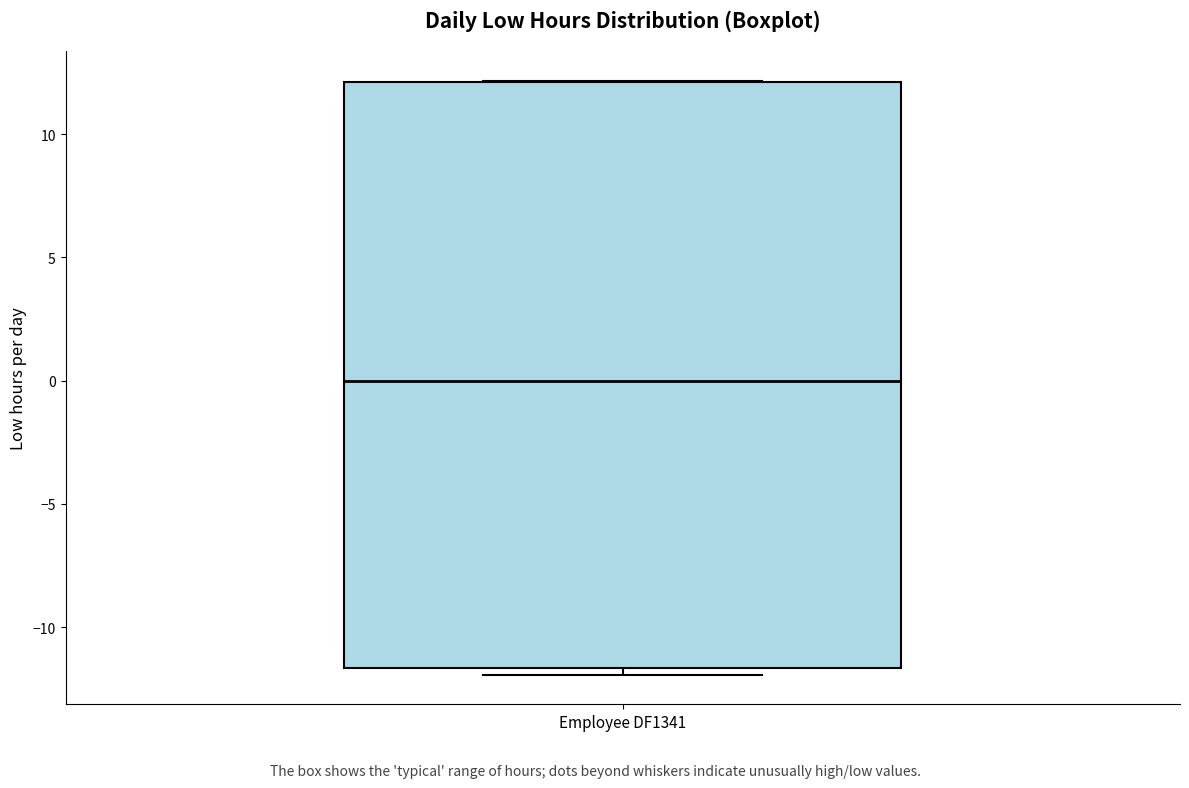

Transcribe this box plot: give where the median line is, the range the box spans, and where the two whiskers end, as read against the y-axis. The values are not printed on the chart, so give them approximately, as read against the axis.

median 0.0, box -11.5 to 12.0, whiskers -12.0 to 12.0